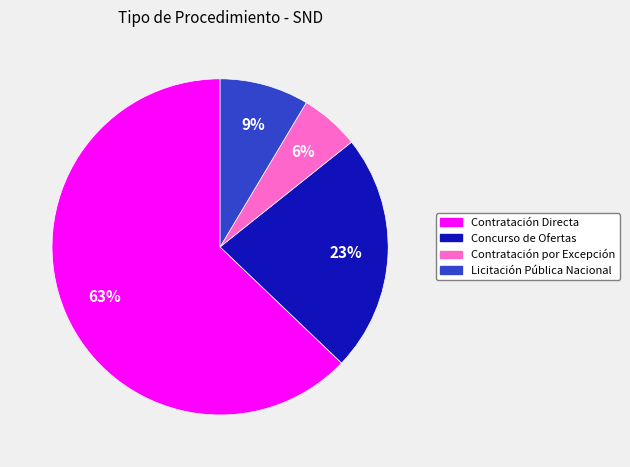

To the nearest percent, what is the average slice percentage?

25%